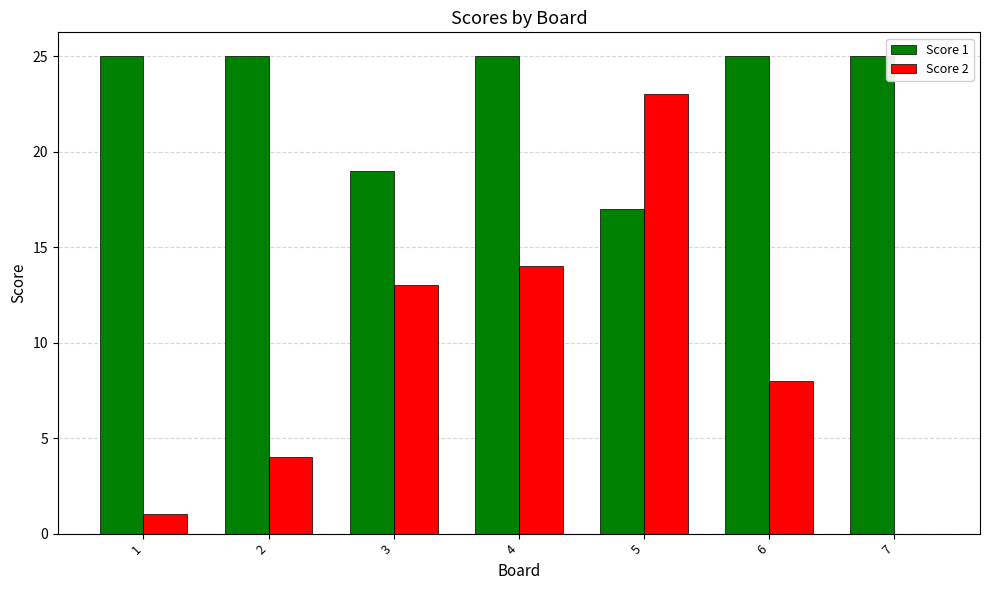

At which label does Score 2 first exceed 8?

3